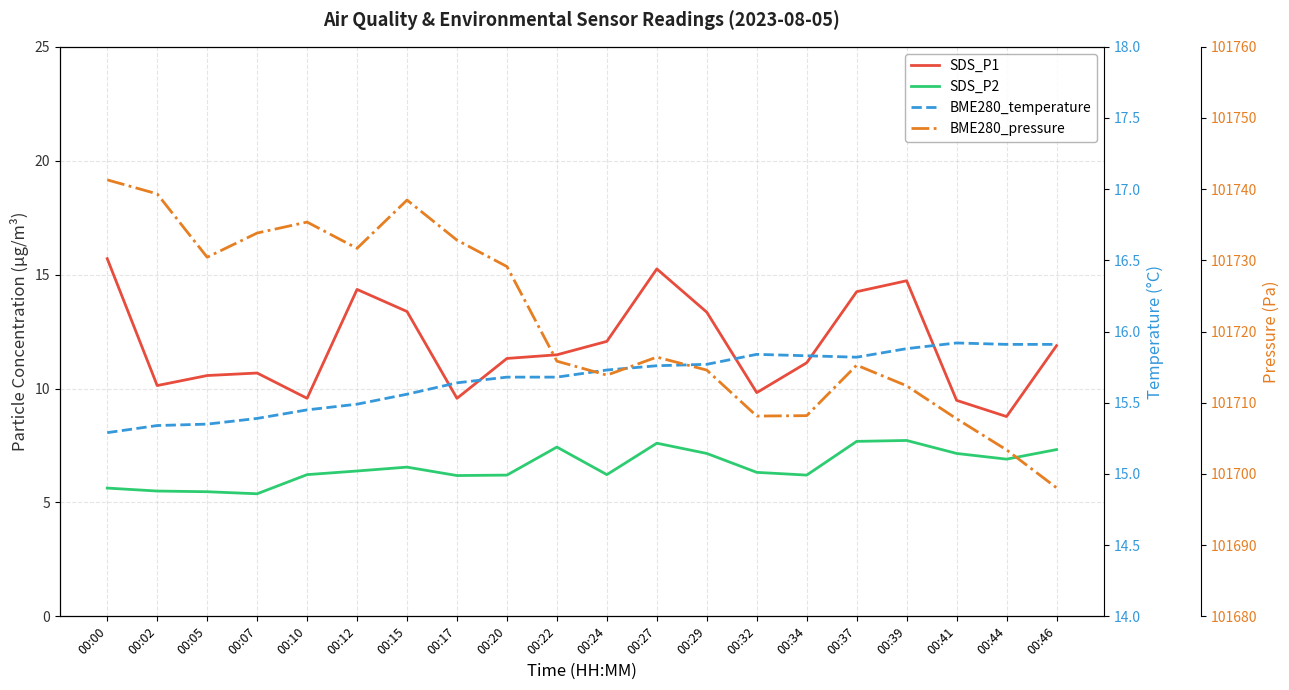

At which label does SDS_P1 first exceed 11?

00:00